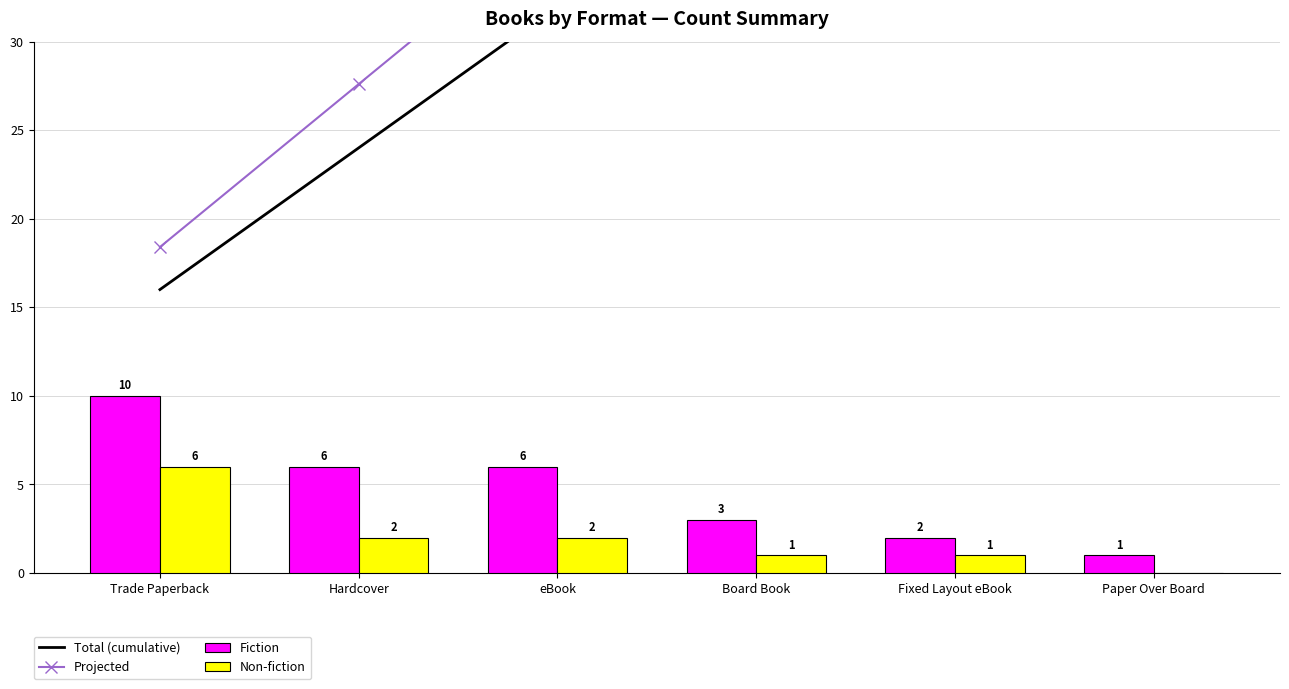

List the labels in order of Non-fiction value, largest first.

Trade Paperback, Hardcover, eBook, Board Book, Fixed Layout eBook, Paper Over Board